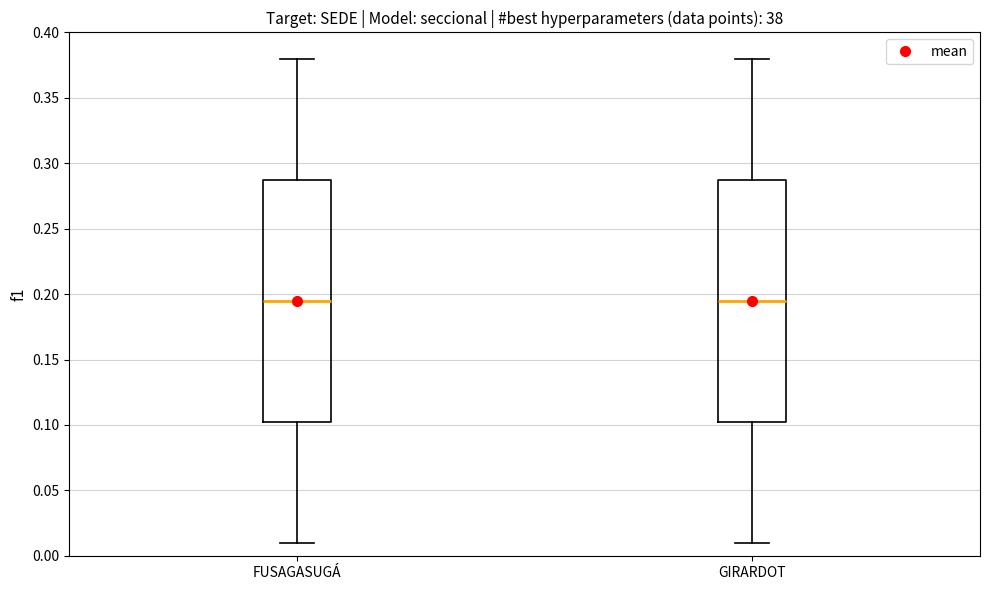

Reading left to right, read every box against the y-axis: the position of its median line, the range the box covers, and the ends of its whiskers. The values are not printed on the chart, so give them approximately, as read against the axis.

FUSAGASUGÁ: median 0.195, box 0.105 to 0.290, whiskers 0.010 to 0.380
GIRARDOT: median 0.195, box 0.105 to 0.290, whiskers 0.010 to 0.380